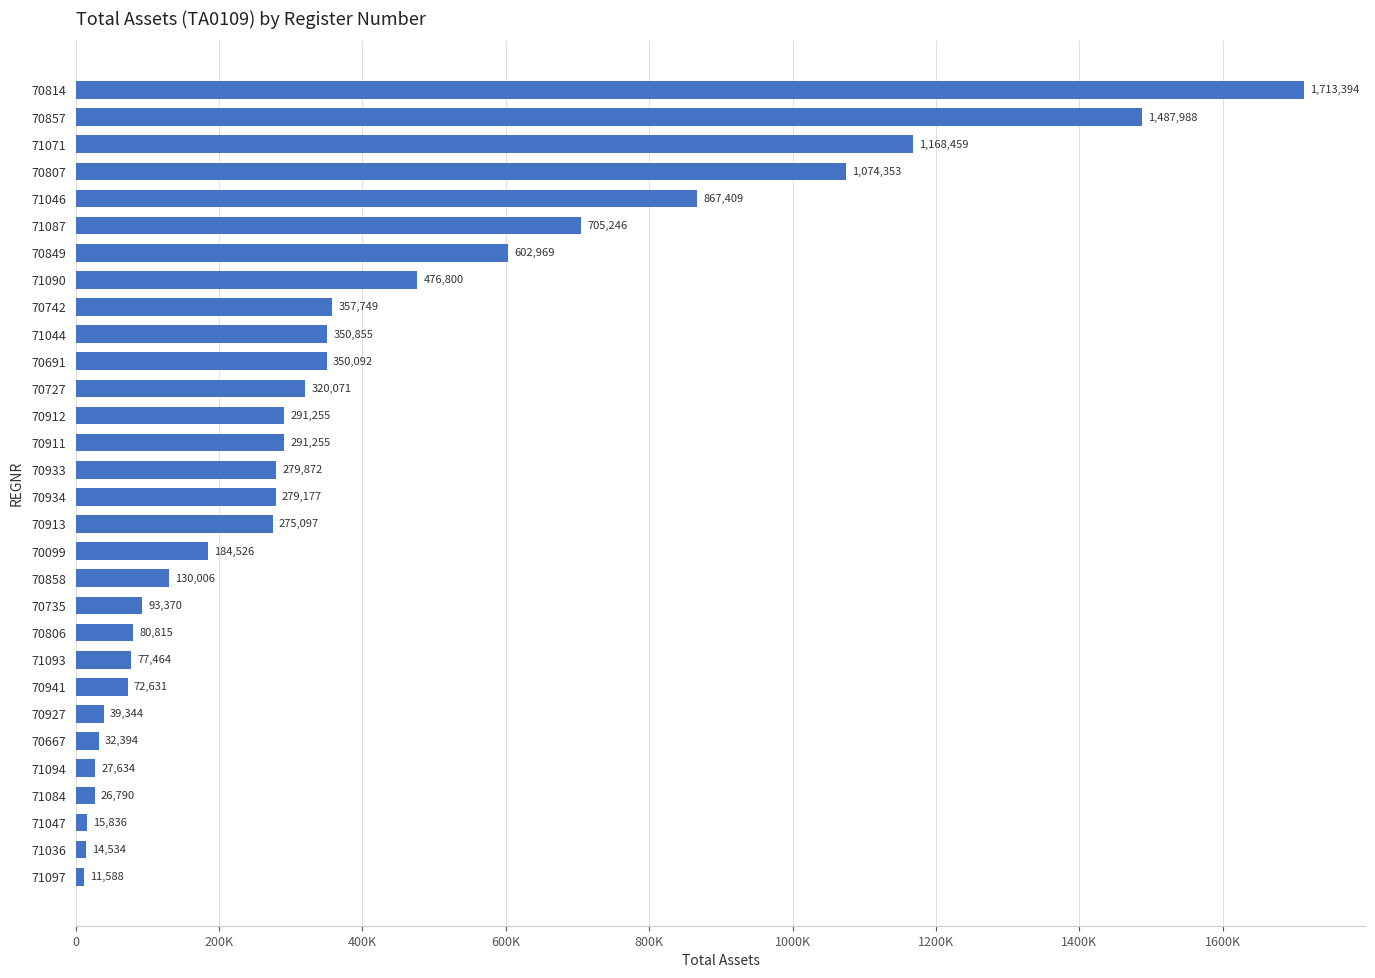

Does the chart contain any negative values?

No